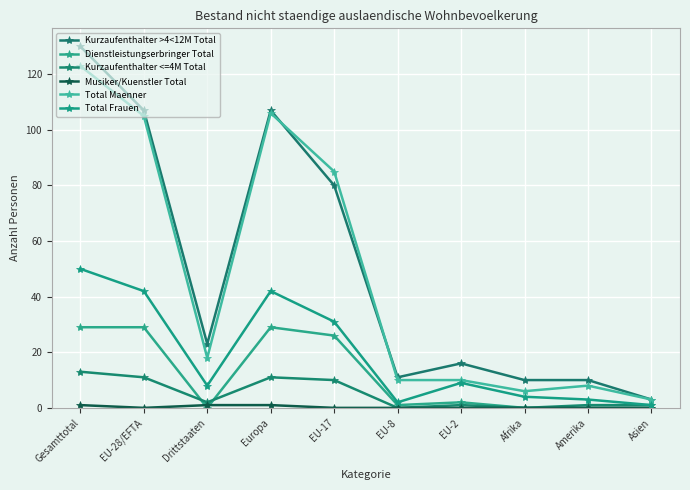

What is the sum of all Kurzaufenthalter <=4M Total values?

50